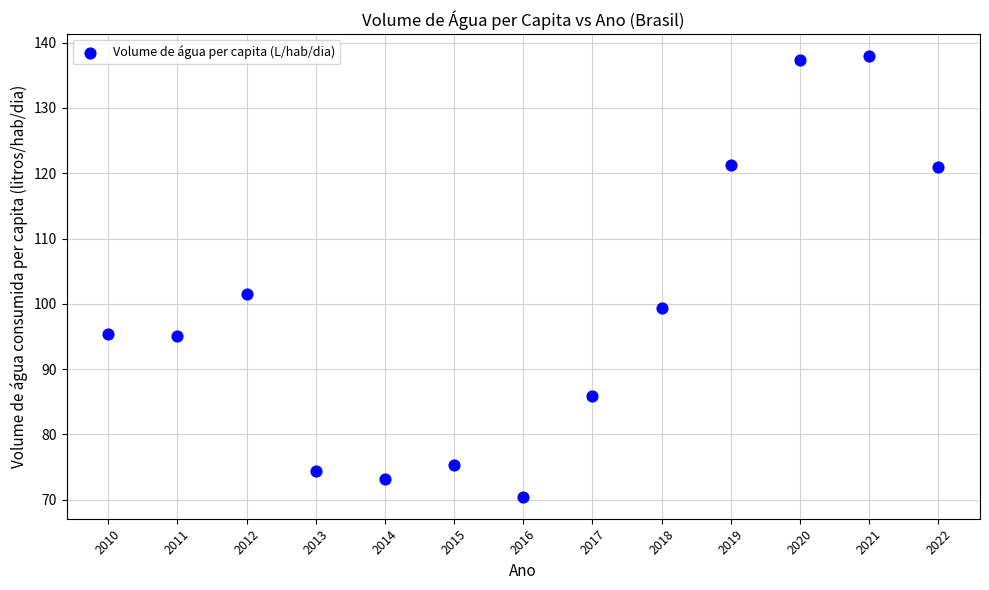

What Y value in the scatter plot is closest to 104?

101.5